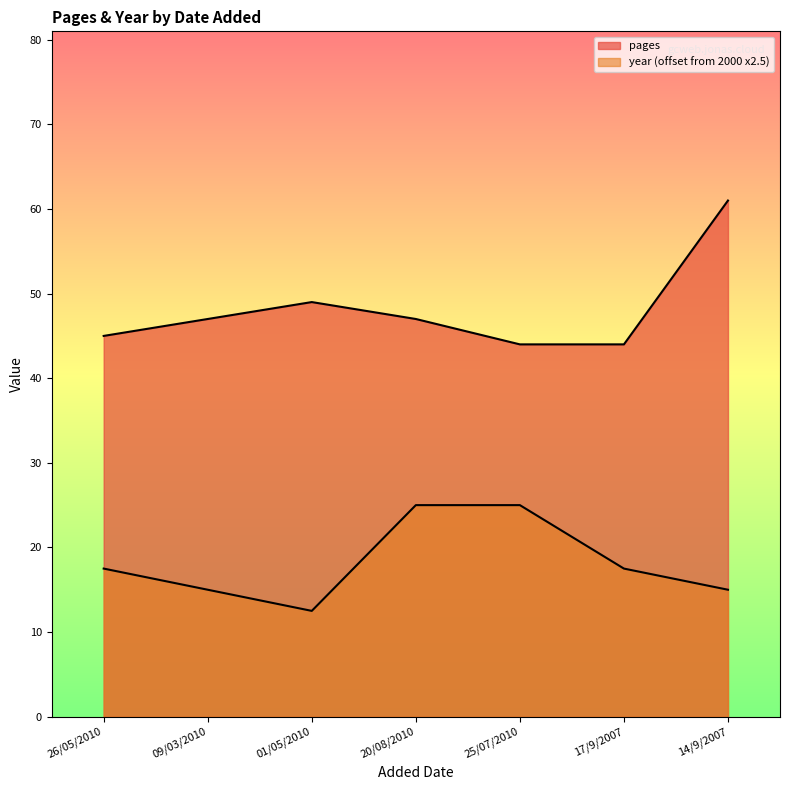

In year, how many points are lower than both neighbors (excluding endpoints)?

1